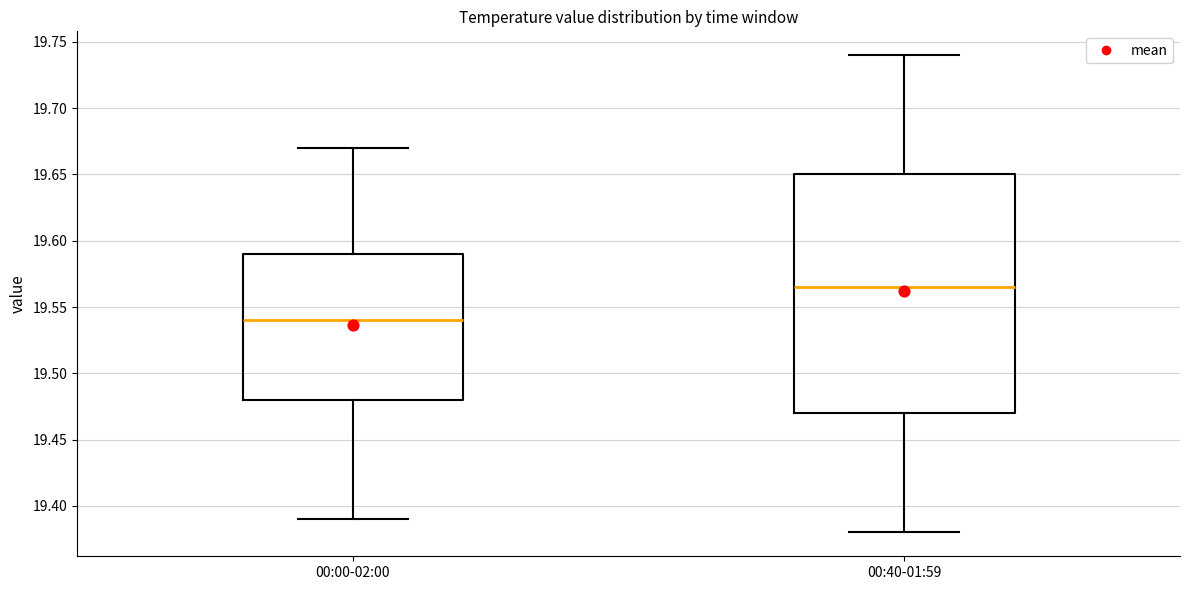

Reading left to right, transcribe this box plot: for each box, give where its median line is, the range the box spans, and where its two whiskers end, as read against the y-axis. The values are not printed on the chart, so give them approximately, as read against the axis.

00:00-02:00: median 19.540, box 19.480 to 19.590, whiskers 19.390 to 19.670
00:40-01:59: median 19.565, box 19.470 to 19.650, whiskers 19.380 to 19.740